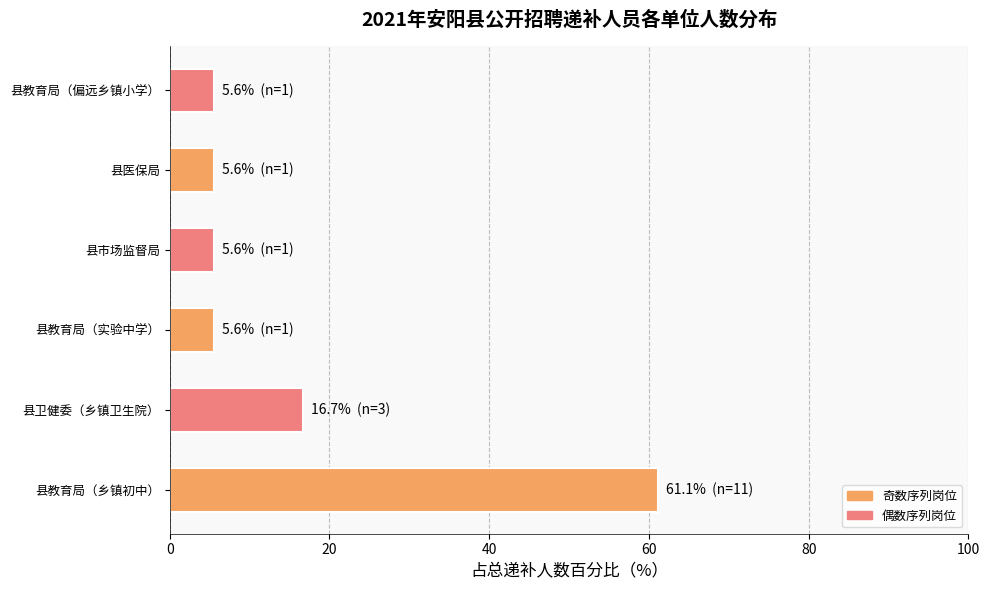

Reading bottom to top, extract all data points from this chart.

61.1	16.7	5.6	5.6	5.6	5.6